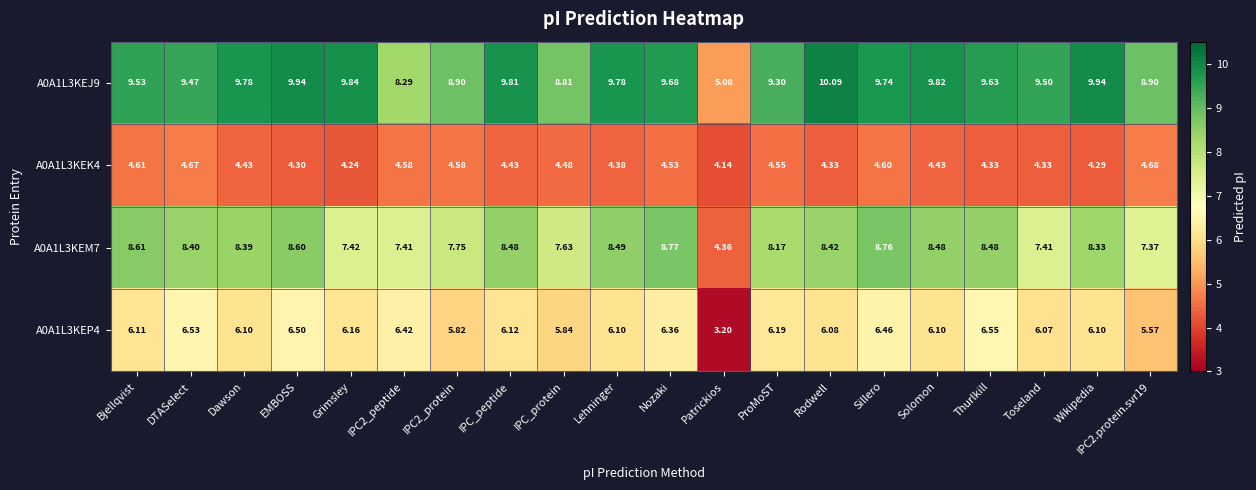

Between Dawson and Nozaki, which series saw the biggest shift?

A0A1L3KEM7